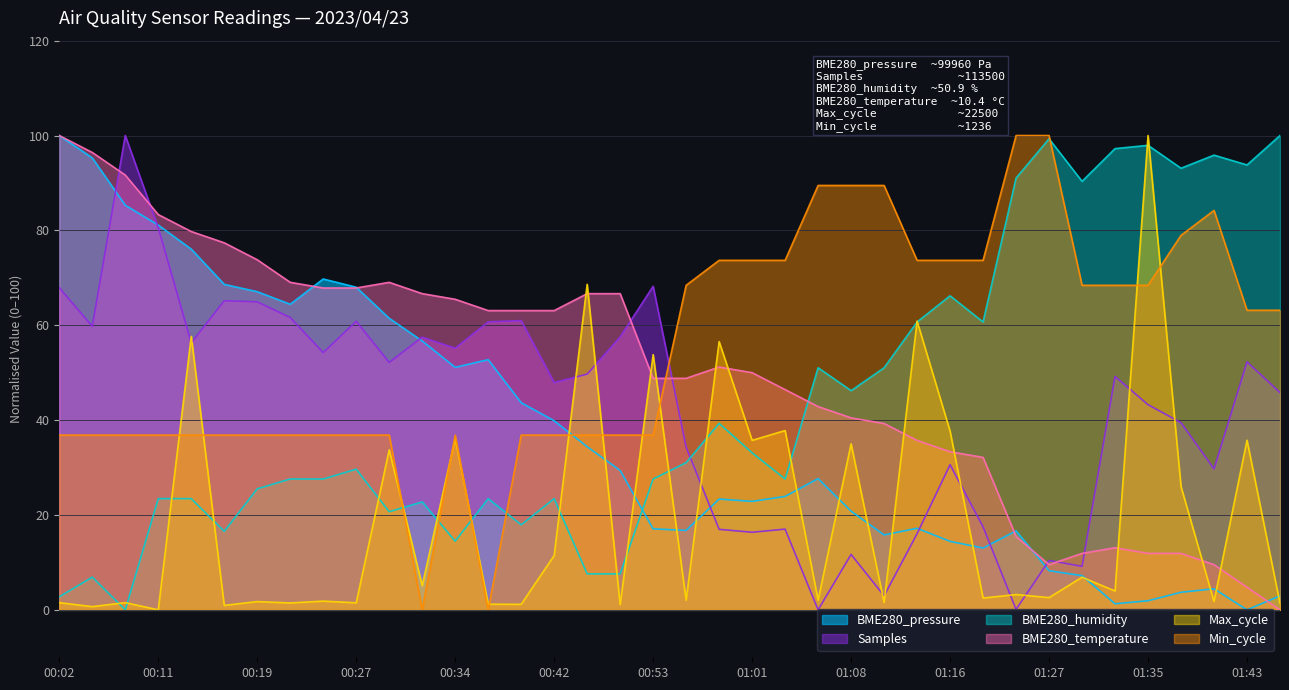

What is the label of the 25th point from the right?

00:37